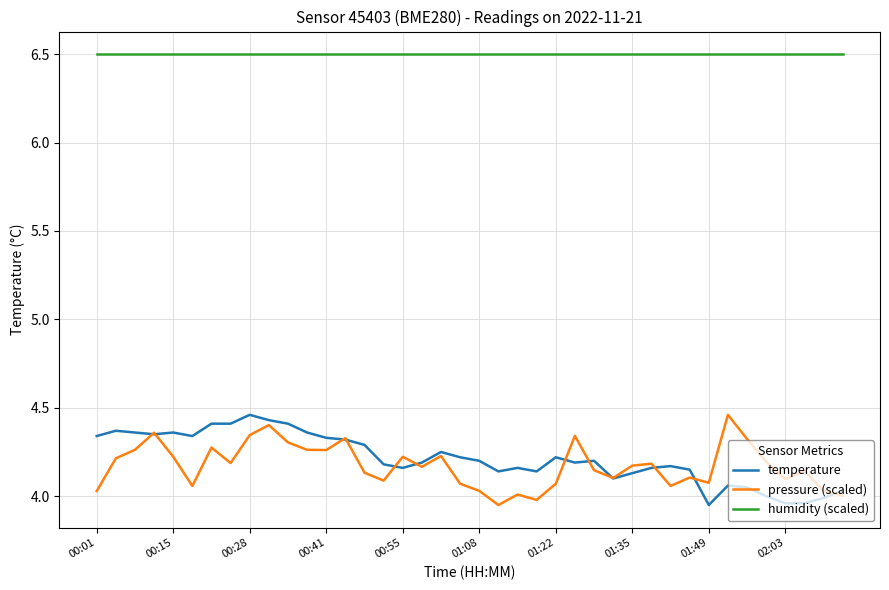

True or false: pressure (scaled) and humidity (scaled) cross at least once.

False